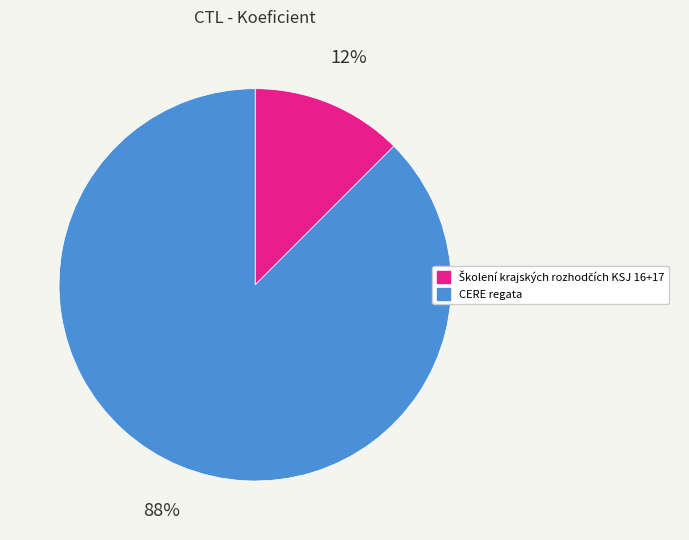

Which category accounts for the majority?

CERE regata